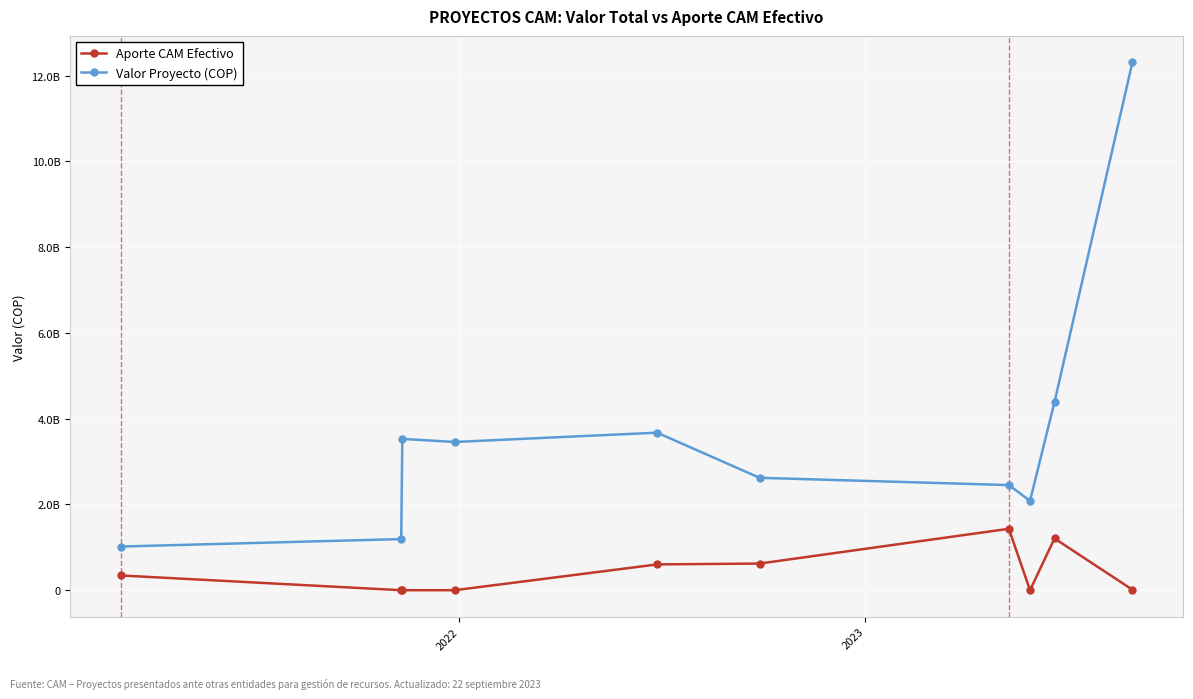

Is this an area chart (filled region under the line)?

No